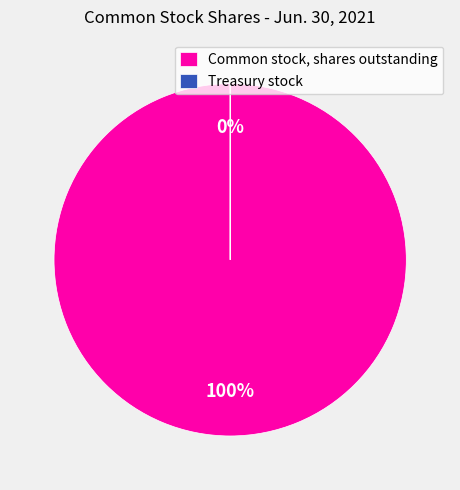

The Common stock, shares outstanding slice represents 100% of the pie. True or false?

True